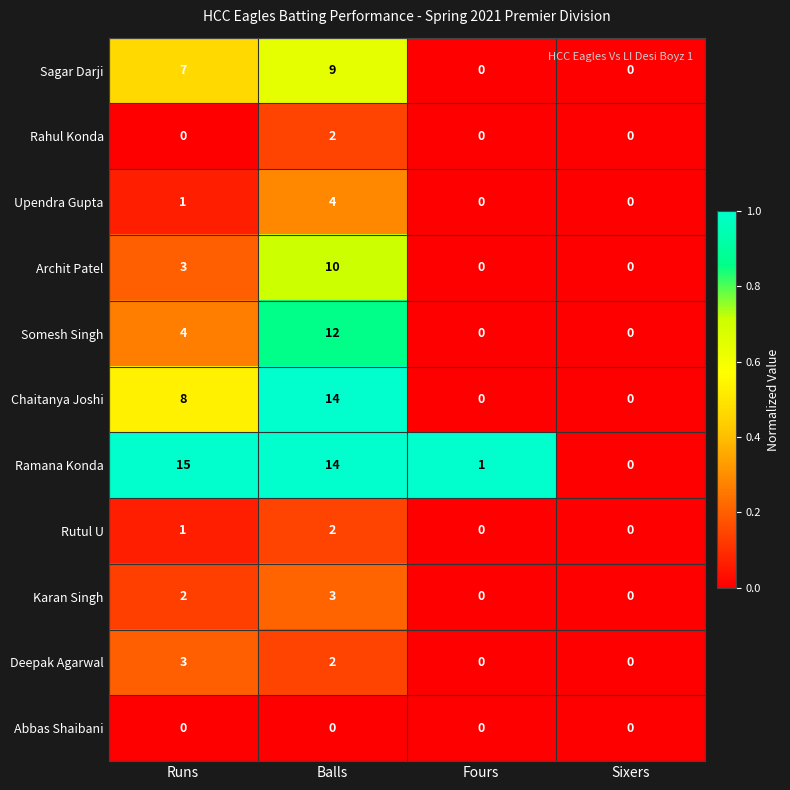

The value of Chaitanya Joshi at Sixers is -5. True or false?

False